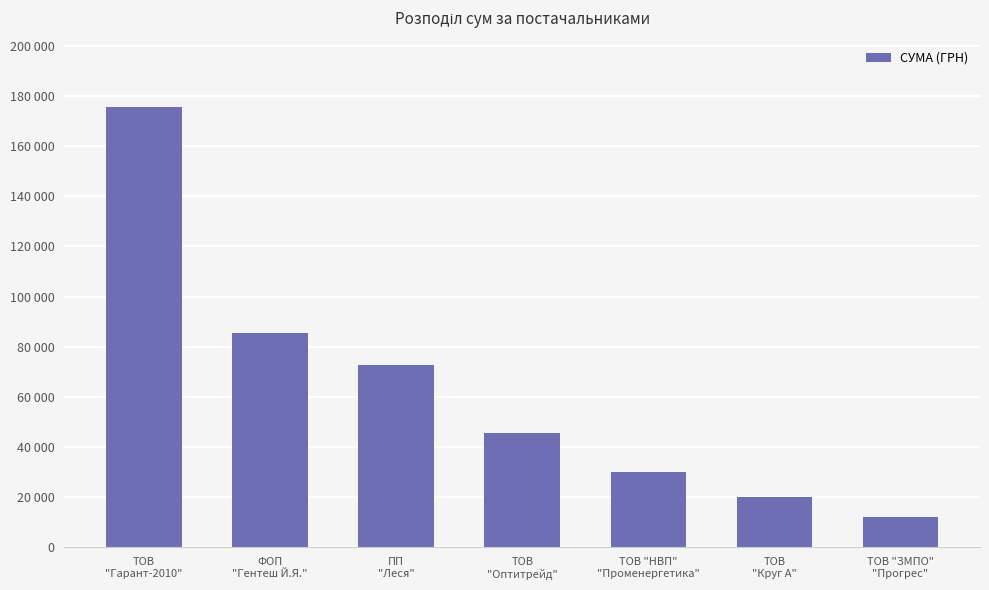

Rank the categories by value from lowest to highest.

ТОВ "ЗМПО"
"Прогрес", ТОВ
"Круг А", ТОВ "НВП"
"Променергетика", ТОВ
"Оптитрейд", ПП
"Леся", ФОП
"Гентеш Й.Я.", ТОВ
"Гарант-2010"